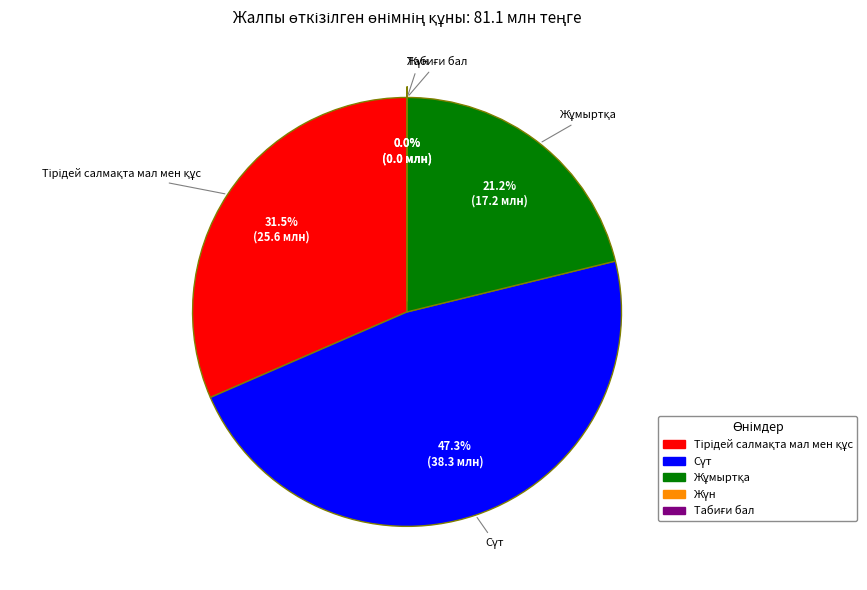

Is there any slice that represents more than half of the pie?

No